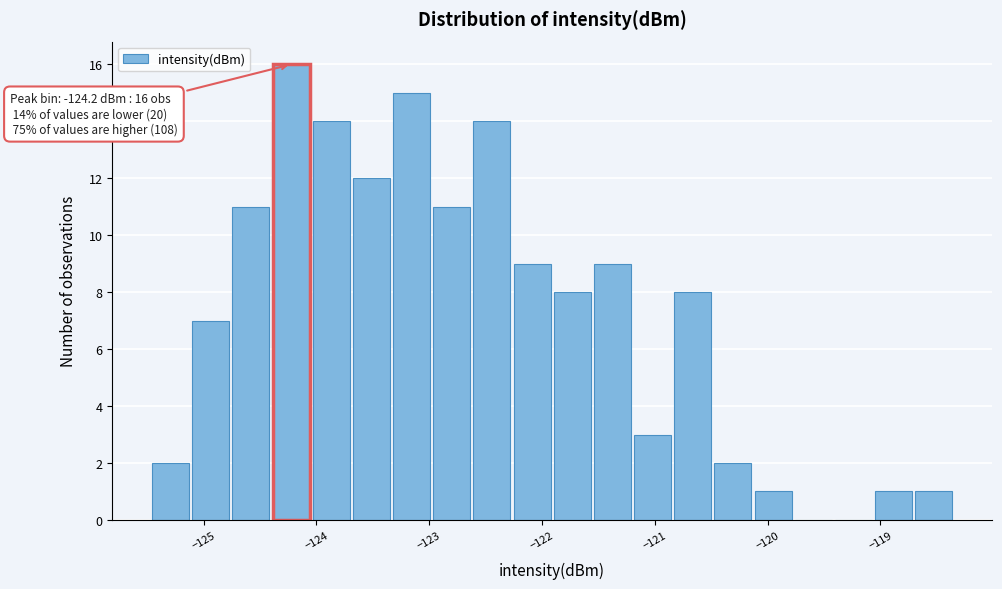

Read against the x-axis, roughly where is the centre of the tallest bar?

-124.2